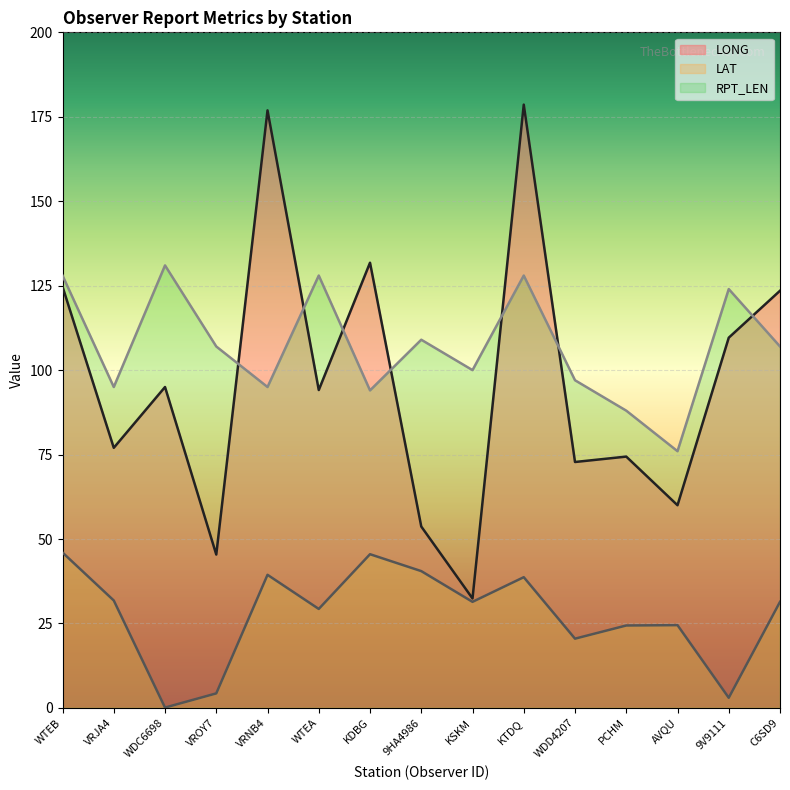

Is it true that RPT_LEN equals 88.0 at PCHM?

True